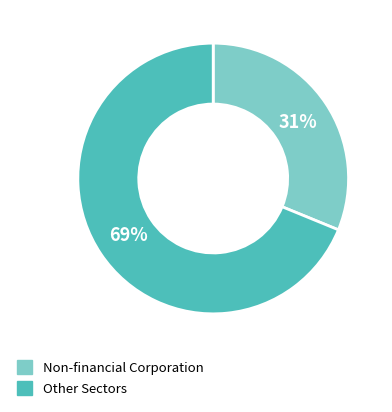

To the nearest percent, what is the difference between the largest and smallest slice percentages?

38%